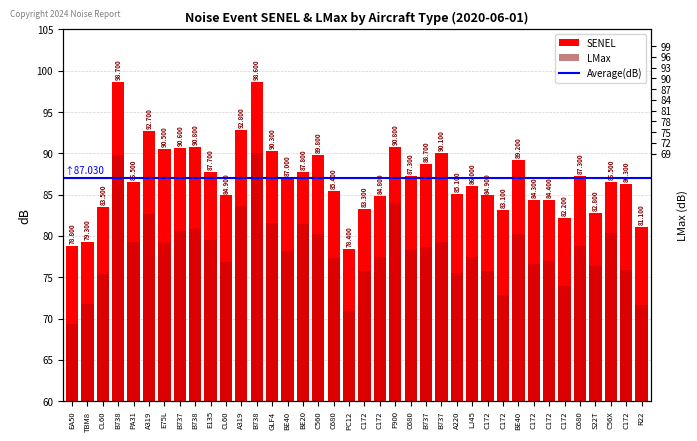

How many bars are there in total?

76